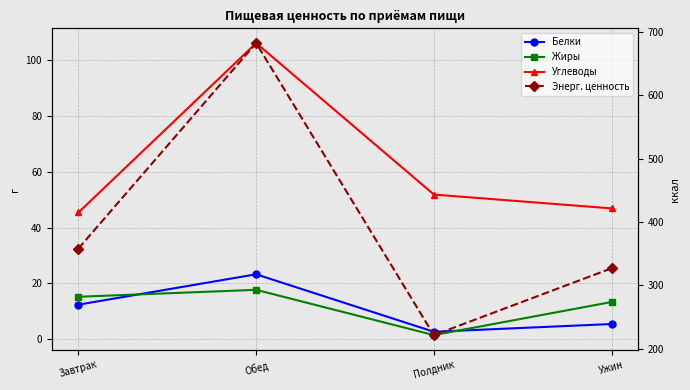

What is the average value of the Белки series?

10.9